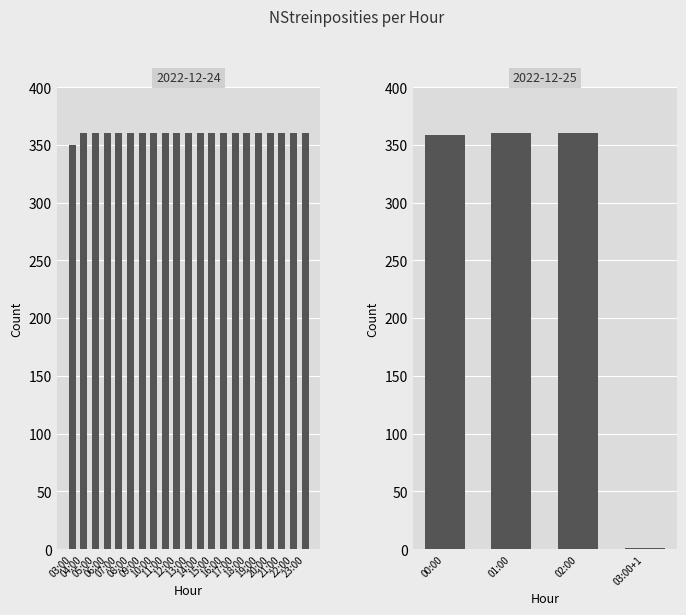

What is the label of the 4th bar from the left?

03:00+1